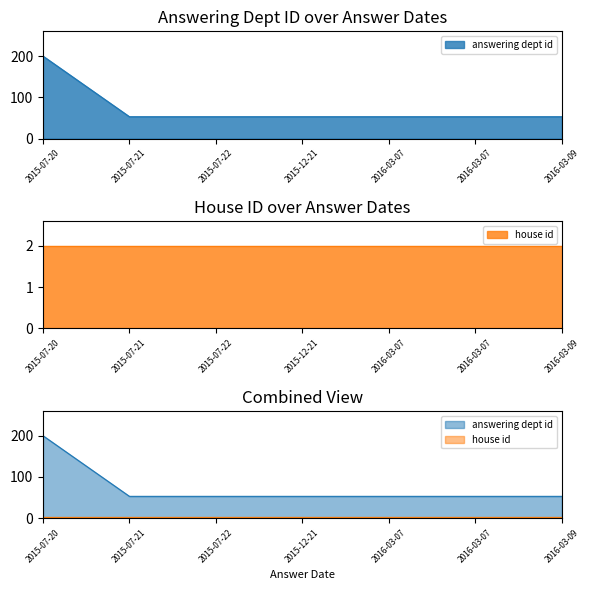

What is the average value?

74